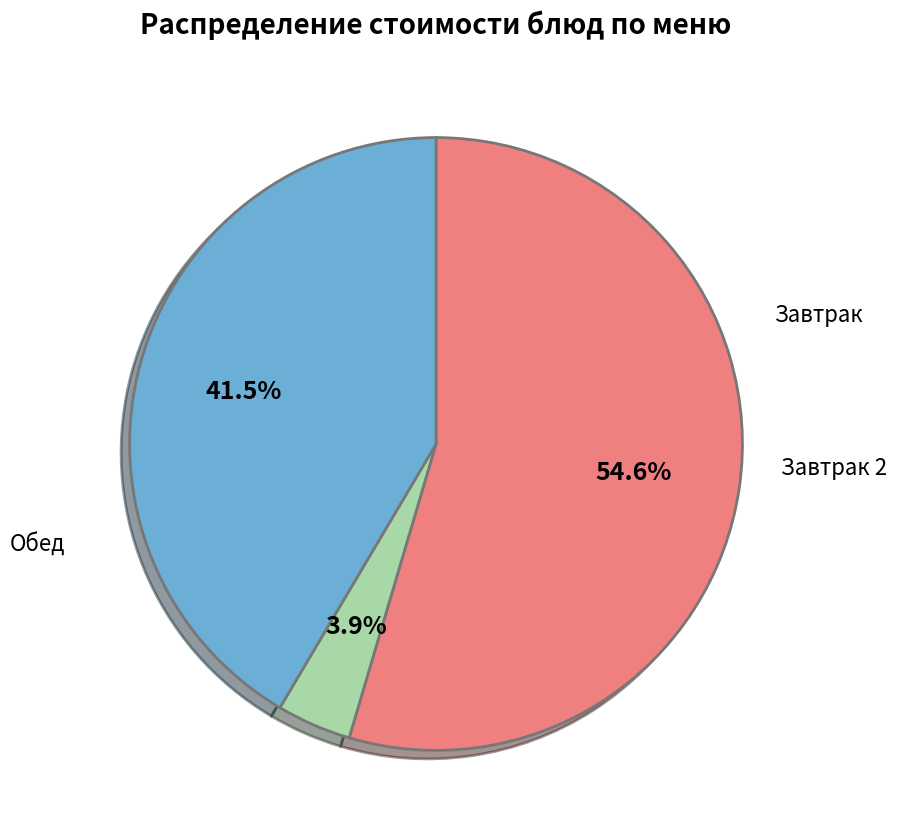

Does any single category account for the majority?

Yes